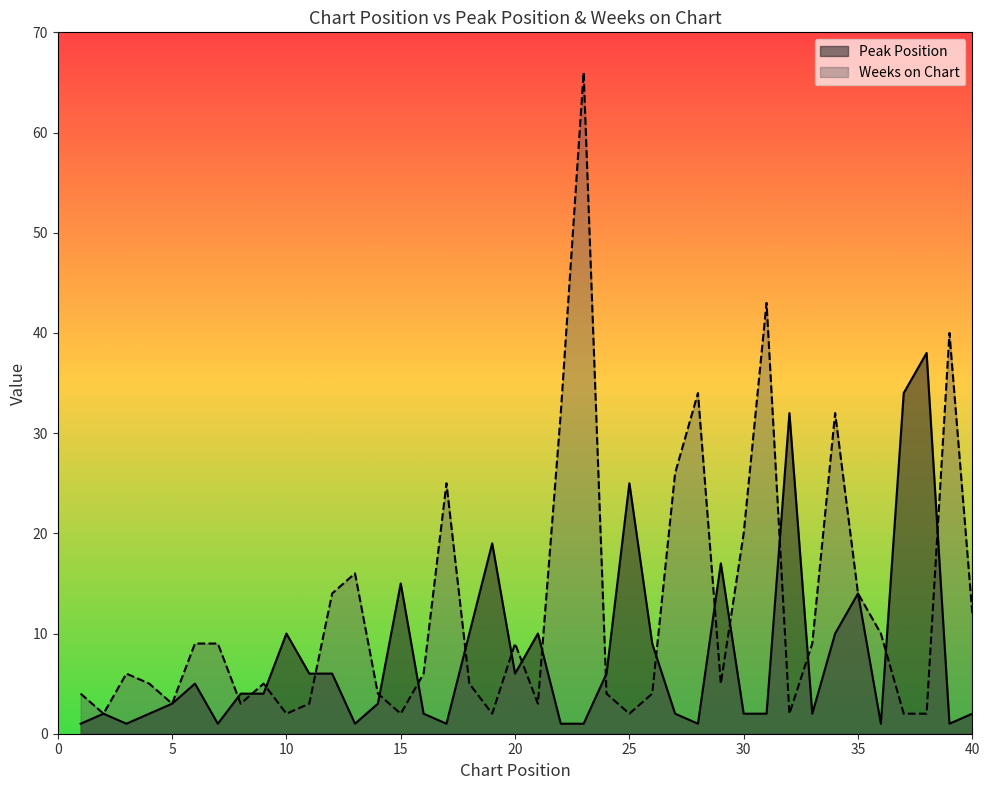

Count the number of data series in this chart.

2